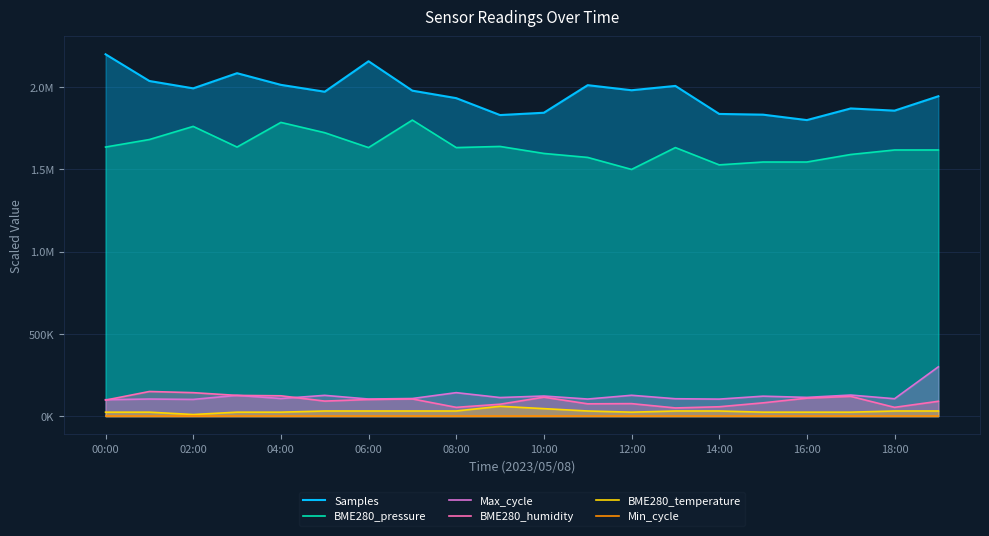

True or false: BME280_temperature and BME280_humidity intersect in this chart.

False